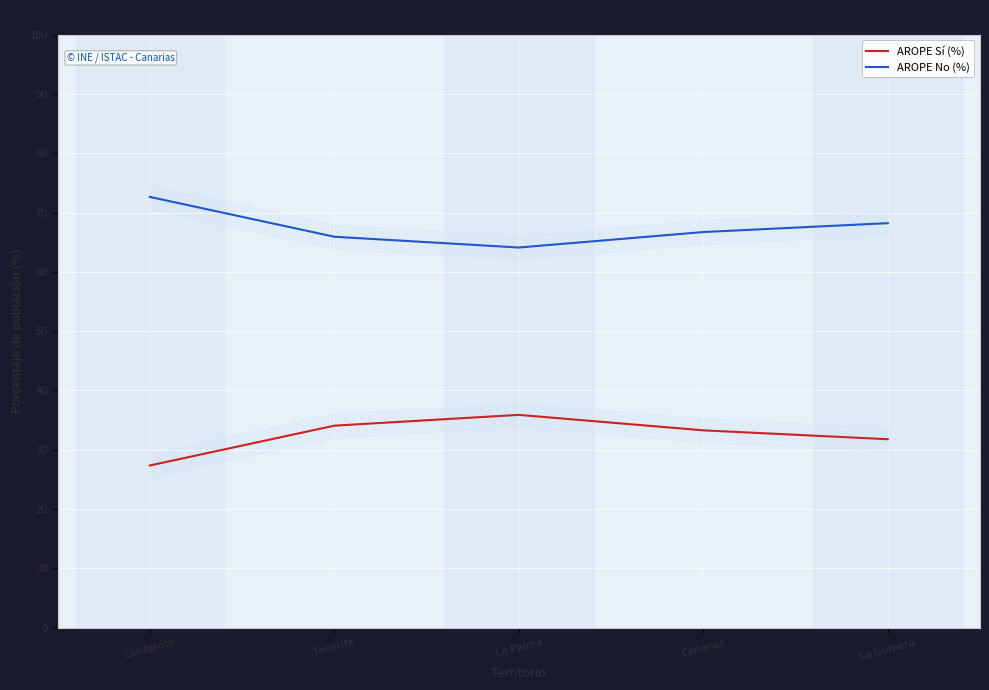

True or false: AROPE Sí (%) and AROPE No (%) intersect in this chart.

False